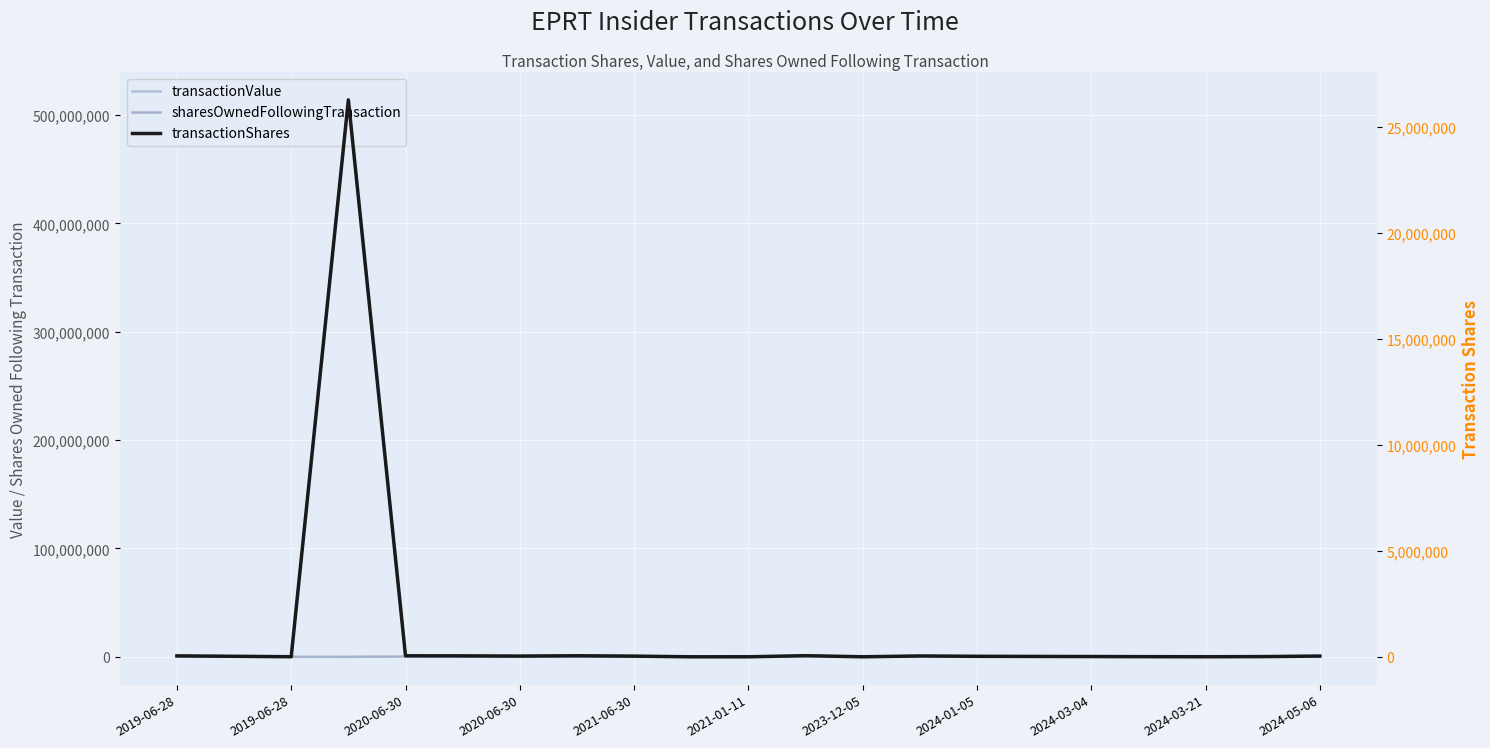

What is the total value across all series at 2020-06-30?

983211